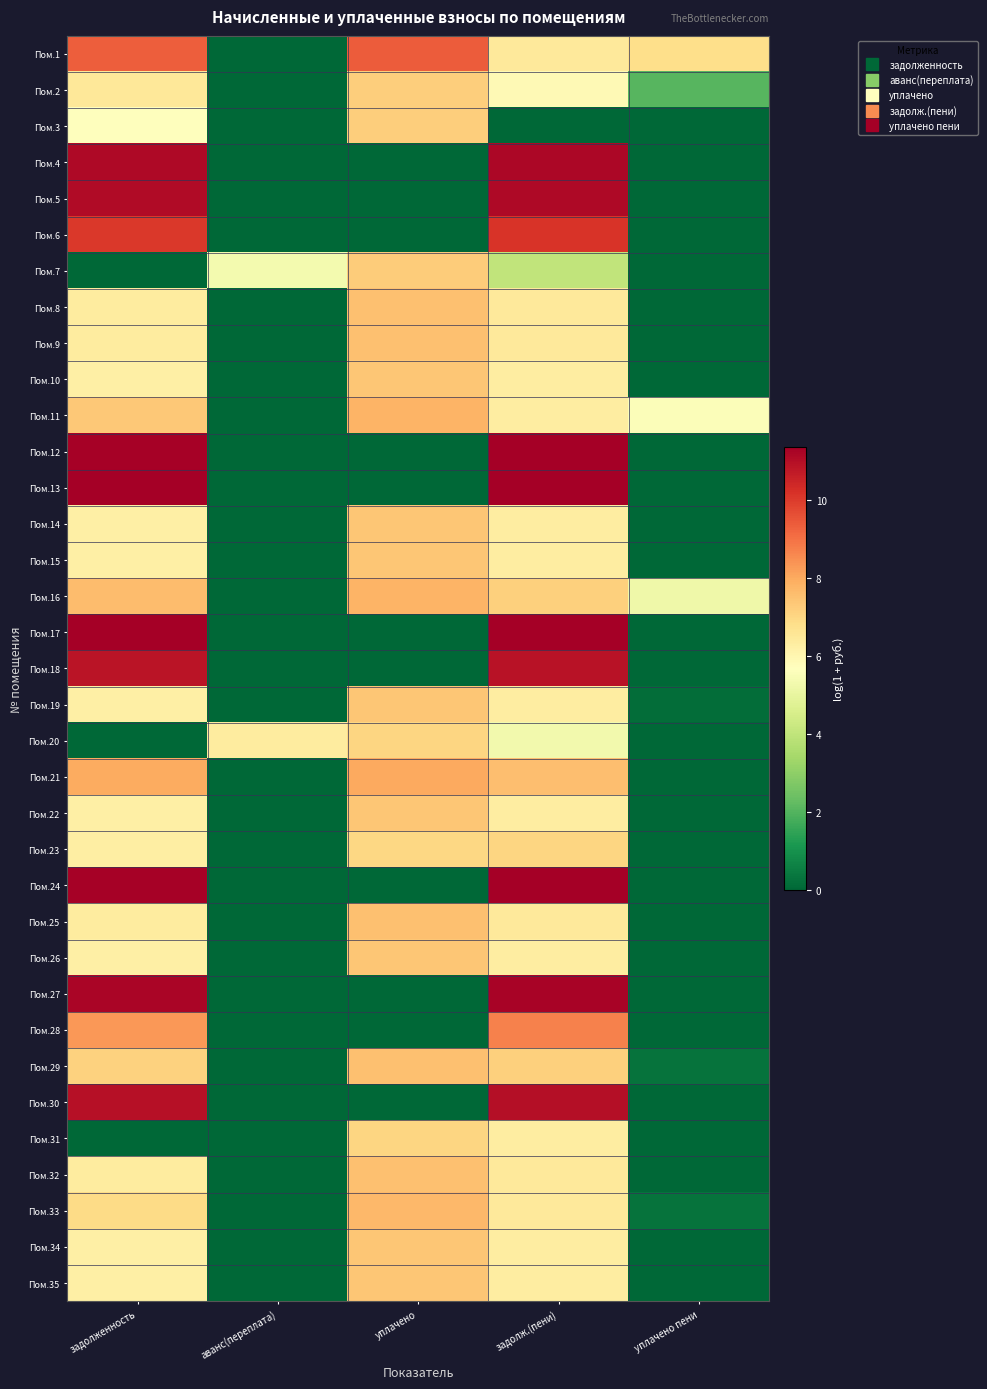

Reading left to right, what are all the values shown in this chart?

Пом.1: задолженность=9.3	аванс(переплата)=0.0	уплачено=9.4	задолж.(пени)=6.4	уплачено пени=6.8
Пом.2: задолженность=6.5	аванс(переплата)=0.0	уплачено=7.2	задолж.(пени)=5.9	уплачено пени=2.1
Пом.3: задолженность=5.7	аванс(переплата)=0.0	уплачено=7.2	задолж.(пени)=0.0	уплачено пени=0.0
Пом.4: задолженность=11.1	аванс(переплата)=0.0	уплачено=0.0	задолж.(пени)=11.2	уплачено пени=0.0
Пом.5: задолженность=11.1	аванс(переплата)=0.0	уплачено=0.0	задолж.(пени)=11.1	уплачено пени=0.0
Пом.6: задолженность=10.1	аванс(переплата)=0.0	уплачено=0.0	задолж.(пени)=10.1	уплачено пени=0.0
Пом.7: задолженность=0.0	аванс(переплата)=5.4	уплачено=7.3	задолж.(пени)=4.0	уплачено пени=0.0
Пом.8: задолженность=6.4	аванс(переплата)=0.0	уплачено=7.5	задолж.(пени)=6.4	уплачено пени=0.0
Пом.9: задолженность=6.4	аванс(переплата)=0.0	уплачено=7.5	задолж.(пени)=6.5	уплачено пени=0.0
Пом.10: задолженность=6.2	аванс(переплата)=0.0	уплачено=7.4	задолж.(пени)=6.3	уплачено пени=0.0
Пом.11: задолженность=7.4	аванс(переплата)=0.0	уплачено=7.8	задолж.(пени)=6.3	уплачено пени=5.6
Пом.12: задолженность=11.3	аванс(переплата)=0.0	уплачено=0.0	задолж.(пени)=11.4	уплачено пени=0.0
Пом.13: задолженность=11.3	аванс(переплата)=0.0	уплачено=0.0	задолж.(пени)=11.4	уплачено пени=0.0
Пом.14: задолженность=6.2	аванс(переплата)=0.0	уплачено=7.4	задолж.(пени)=6.3	уплачено пени=0.0
Пом.15: задолженность=6.3	аванс(переплата)=0.0	уплачено=7.4	задолж.(пени)=6.3	уплачено пени=0.0
Пом.16: задолженность=7.6	аванс(переплата)=0.0	уплачено=7.8	задолж.(пени)=7.1	уплачено пени=5.2
Пом.17: задолженность=11.3	аванс(переплата)=0.0	уплачено=0.0	задолж.(пени)=11.4	уплачено пени=0.0
Пом.18: задолженность=10.9	аванс(переплата)=0.0	уплачено=0.0	задолж.(пени)=10.9	уплачено пени=0.0
Пом.19: задолженность=6.3	аванс(переплата)=0.0	уплачено=7.4	задолж.(пени)=6.3	уплачено пени=0.1
Пом.20: задолженность=0.0	аванс(переплата)=6.4	уплачено=7.0	задолж.(пени)=5.3	уплачено пени=0.0
Пом.21: задолженность=8.0	аванс(переплата)=0.0	уплачено=8.0	задолж.(пени)=7.6	уплачено пени=0.0
Пом.22: задолженность=6.2	аванс(переплата)=0.0	уплачено=7.4	задолж.(пени)=6.3	уплачено пени=0.0
Пом.23: задолженность=6.3	аванс(переплата)=0.0	уплачено=7.0	задолж.(пени)=7.0	уплачено пени=0.0
Пом.24: задолженность=11.3	аванс(переплата)=0.0	уплачено=0.0	задолж.(пени)=11.3	уплачено пени=0.0
Пом.25: задолженность=6.4	аванс(переплата)=0.0	уплачено=7.5	задолж.(пени)=6.5	уплачено пени=0.0
Пом.26: задолженность=6.2	аванс(переплата)=0.0	уплачено=7.4	задолж.(пени)=6.3	уплачено пени=0.0
Пом.27: задолженность=11.2	аванс(переплата)=0.0	уплачено=0.0	задолж.(пени)=11.2	уплачено пени=0.0
Пом.28: задолженность=8.3	аванс(переплата)=0.0	уплачено=0.0	задолж.(пени)=8.7	уплачено пени=0.0
Пом.29: задолженность=7.1	аванс(переплата)=0.0	уплачено=7.5	задолж.(пени)=7.2	уплачено пени=0.3
Пом.30: задолженность=10.9	аванс(переплата)=0.0	уплачено=0.0	задолж.(пени)=11.0	уплачено пени=0.0
Пом.31: задолженность=0.0	аванс(переплата)=0.0	уплачено=7.0	задолж.(пени)=6.3	уплачено пени=0.0
Пом.32: задолженность=6.4	аванс(переплата)=0.0	уплачено=7.5	задолж.(пени)=6.4	уплачено пени=0.0
Пом.33: задолженность=6.9	аванс(переплата)=0.0	уплачено=7.7	задолж.(пени)=6.5	уплачено пени=0.3
Пом.34: задолженность=6.2	аванс(переплата)=0.0	уплачено=7.4	задолж.(пени)=6.3	уплачено пени=0.0
Пом.35: задолженность=6.3	аванс(переплата)=0.0	уплачено=7.4	задолж.(пени)=6.3	уплачено пени=0.0